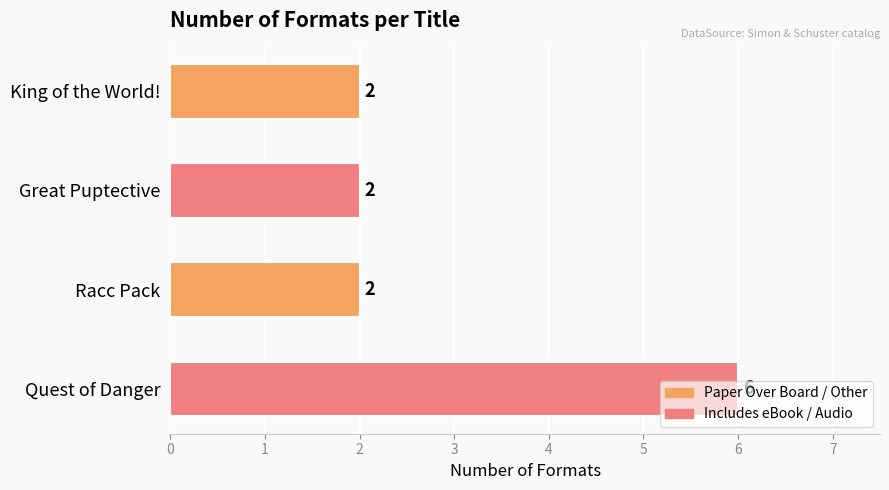

How many values exceed 2?

1